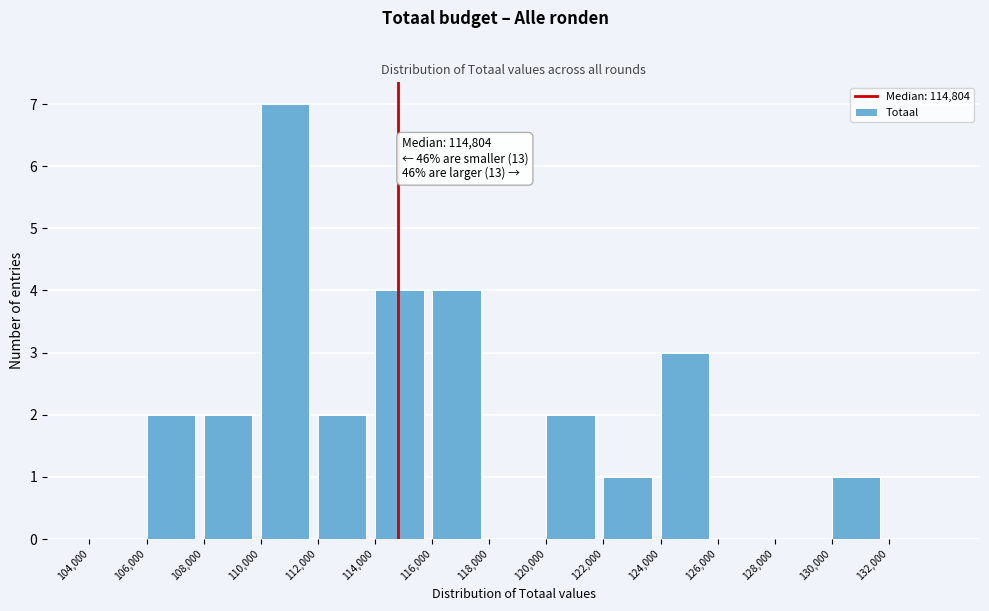

Which range on the x-axis has the tallest bar?

110000 to 112000